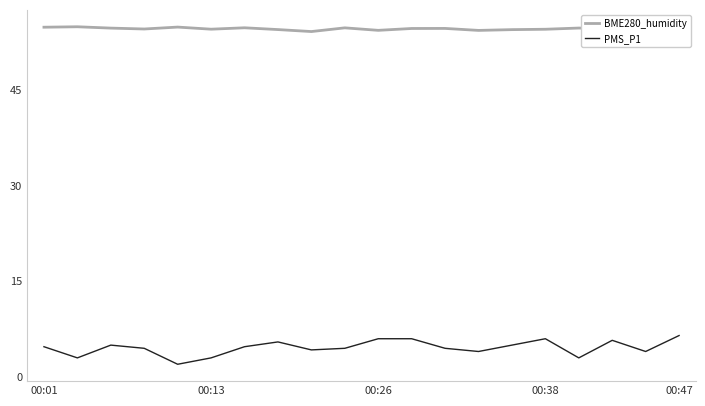

Rank the series by their average value, from highest to lowest.

BME280_humidity, PMS_P1